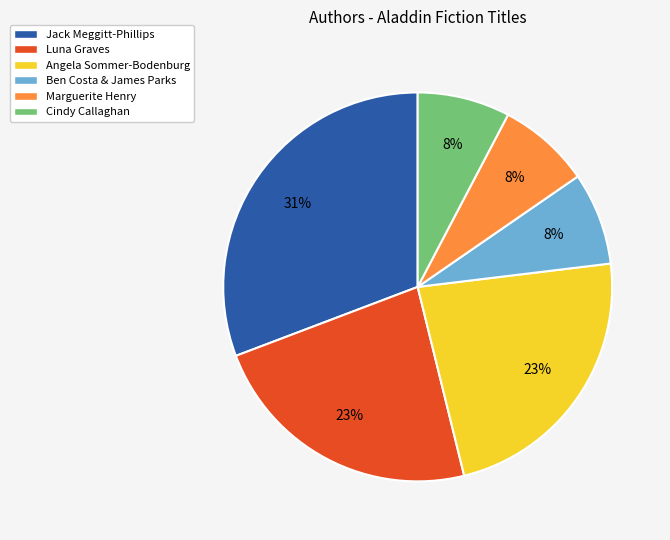

True or false: Luna Graves accounts for 23% of the total.

True